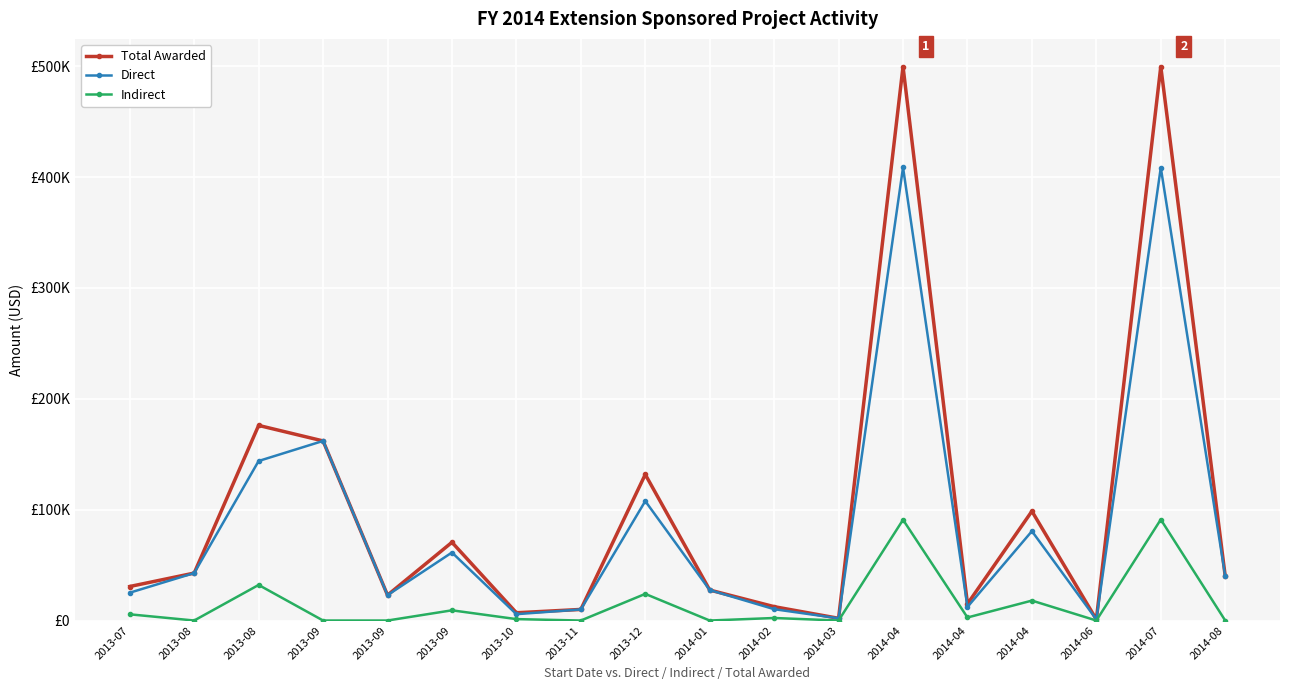

Between 2013-07 and 2014-04, which series saw the biggest shift?

Total Awarded